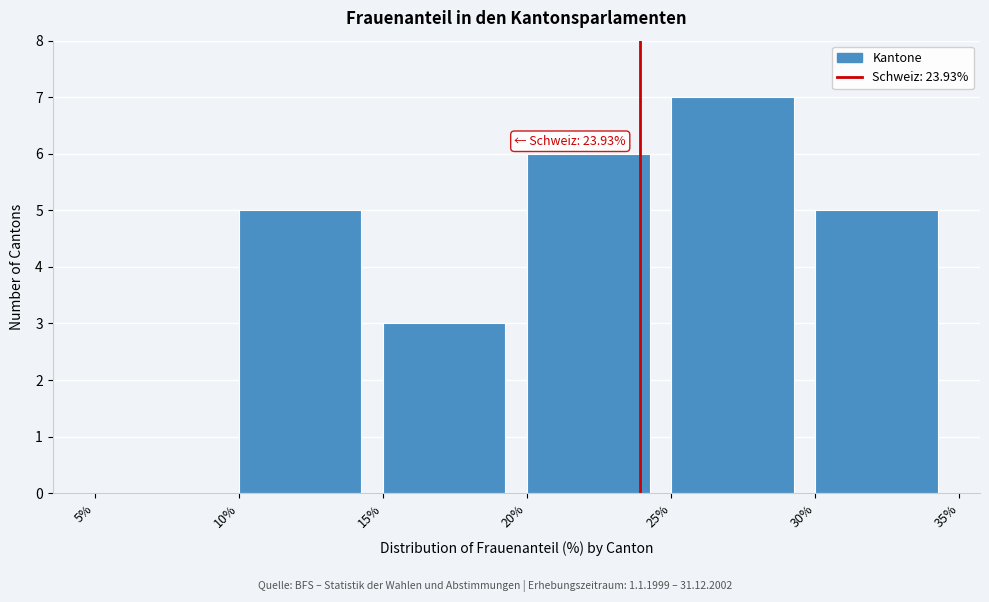

Which range on the x-axis has the tallest bar?

25% to 30%